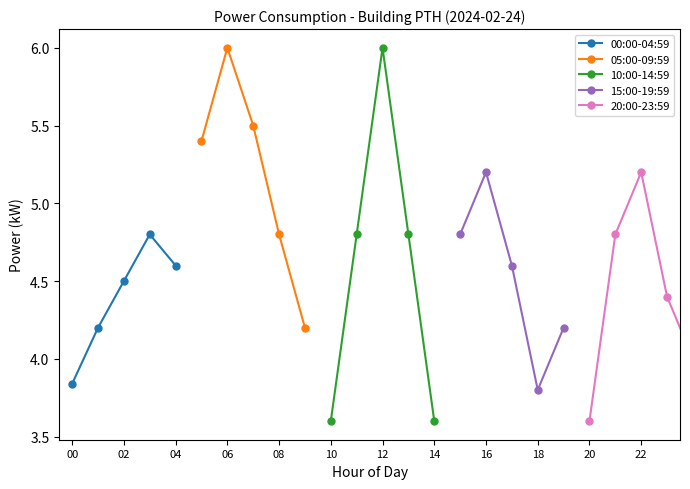

At which category does 05:00-09:59 reach its first local peak?

06